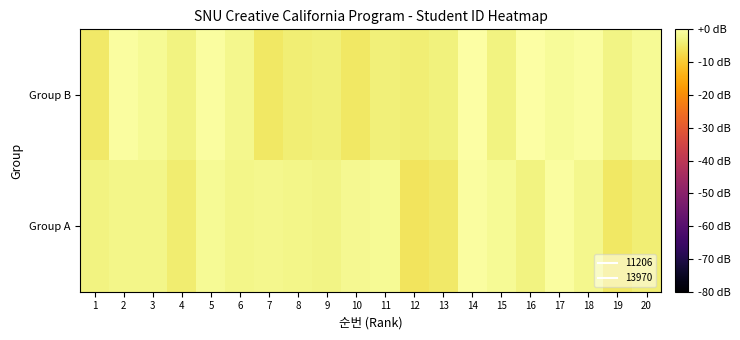

Reading right to left, list all the values displayed in this chart.

Group B: 20=-1.4	19=-2.7	18=-0.4	17=-1.2	16=-0.2	15=-2.8	14=0.0	13=-3.3	12=-3.9	11=-3.6	10=-5.2	9=-3.6	8=-3.8	7=-5.3	6=-2.2	5=-0.4	4=-2.9	3=-1.3	2=-0.3	1=-5.0
Group A: 20=-3.8	19=-5.3	18=-2.2	17=-0.4	16=-2.9	15=-1.3	14=-0.3	13=-5.0	12=-5.6	11=-1.3	10=-1.8	9=-2.5	8=-2.4	7=-2.1	6=-2.4	5=-1.4	4=-4.1	3=-2.3	2=-2.4	1=-3.0